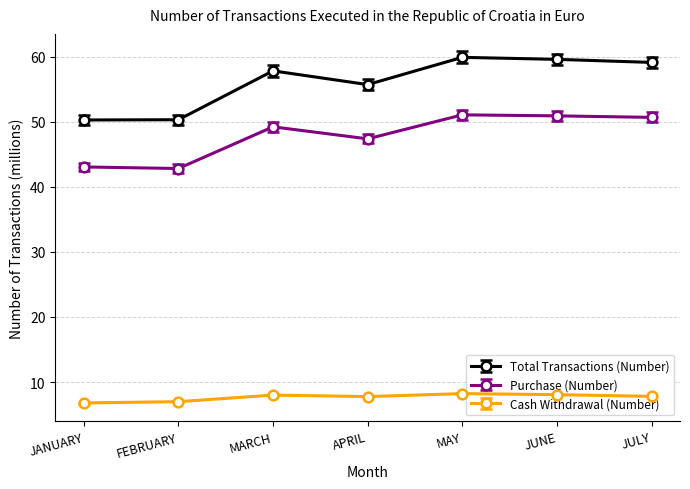

What is the difference between the Total Transactions (Number) values at APRIL and MAY?

4.2